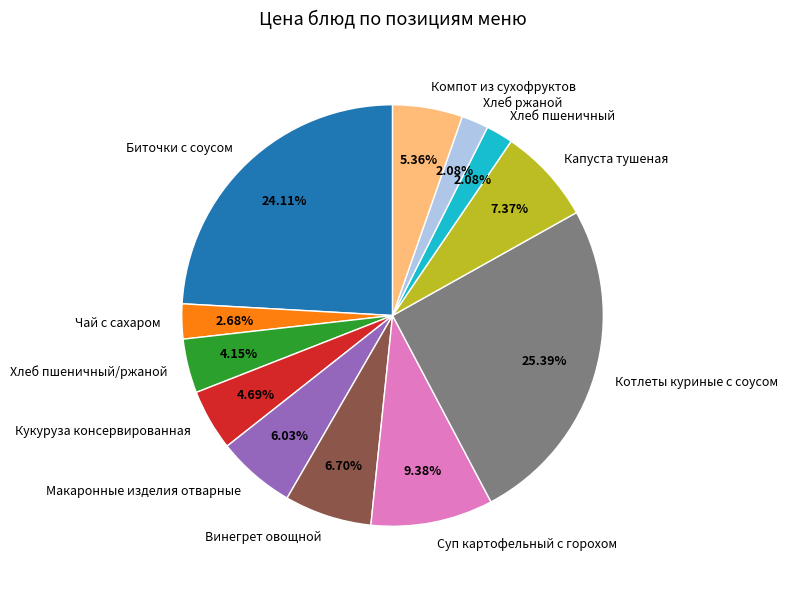

Do Хлеб ржаной and Кукуруза консервированная together represent more than half of the pie?

No